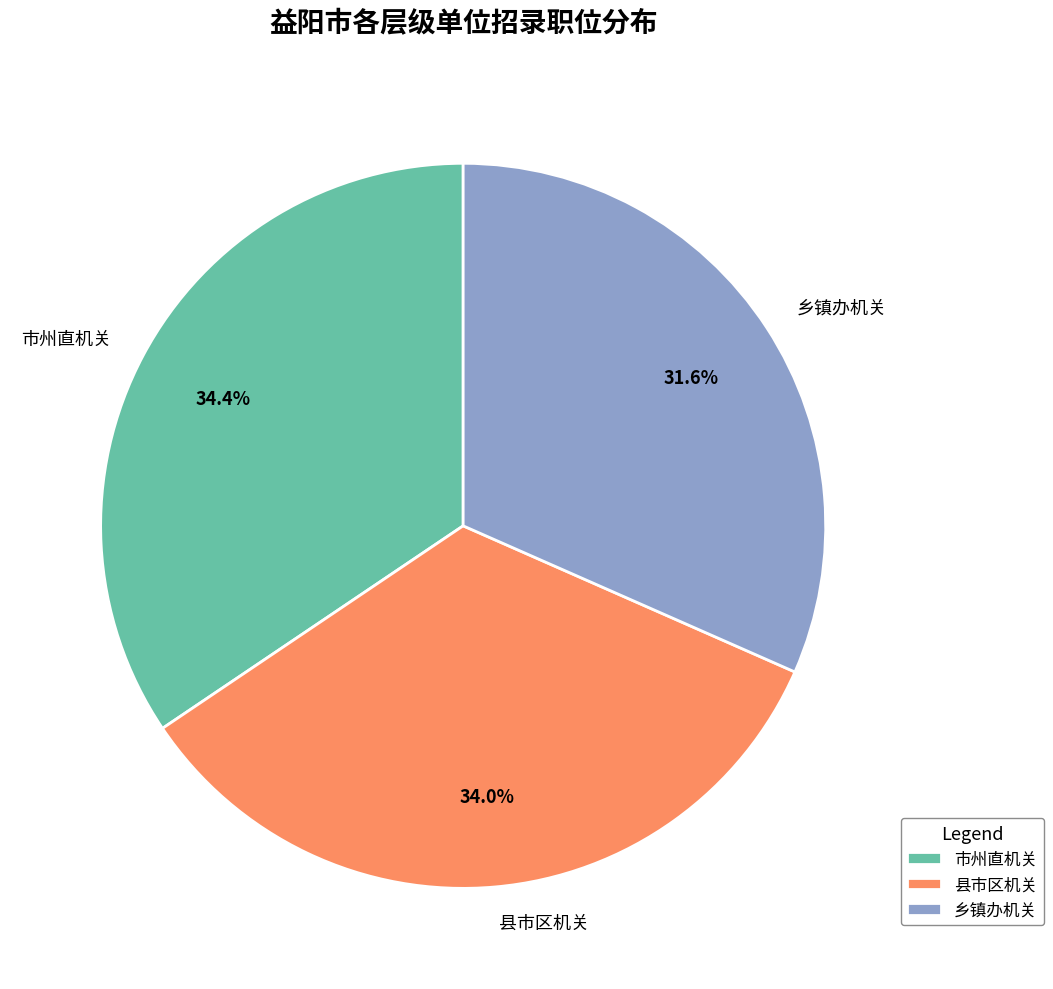

How many slices are in this pie chart?

3